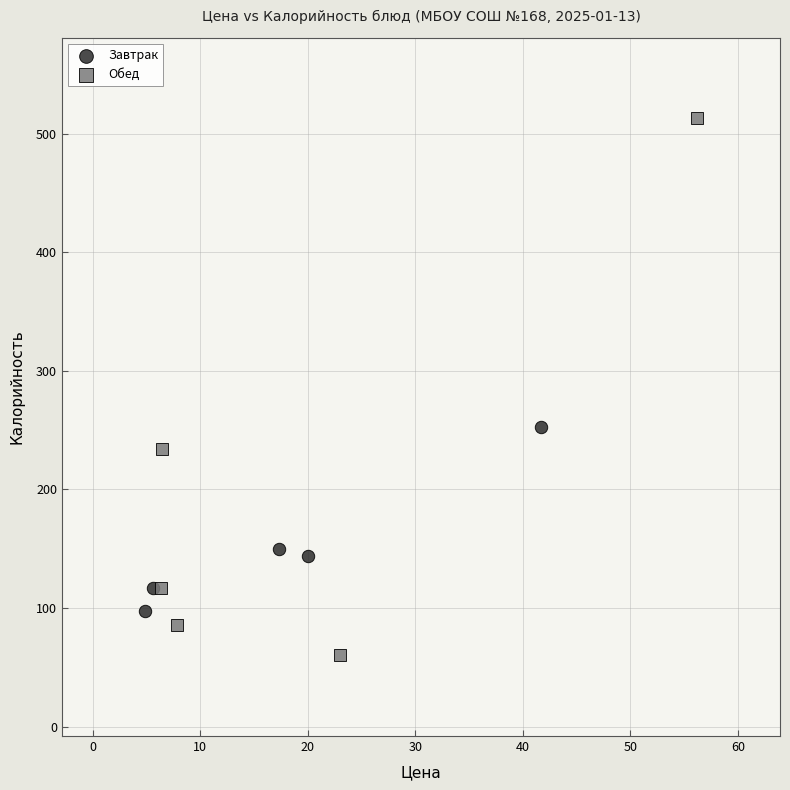

Which series contains the highest Y value?

Обед